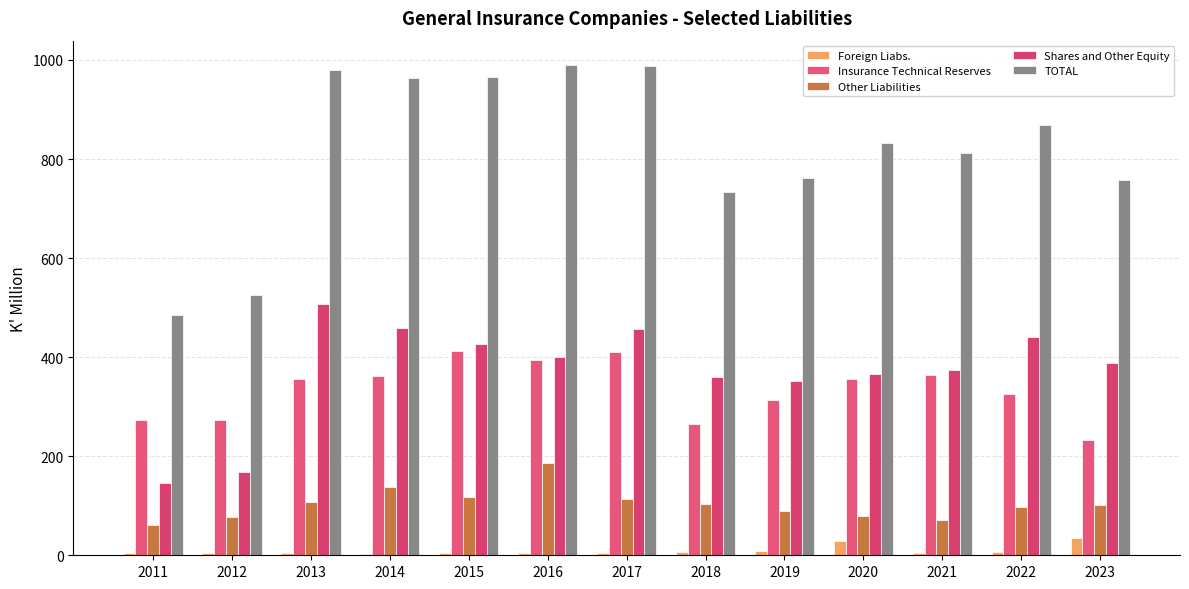

Is the value of Insurance Technical Reserves at 2016 greater than the value of Foreign Liabs. at 2017?

Yes